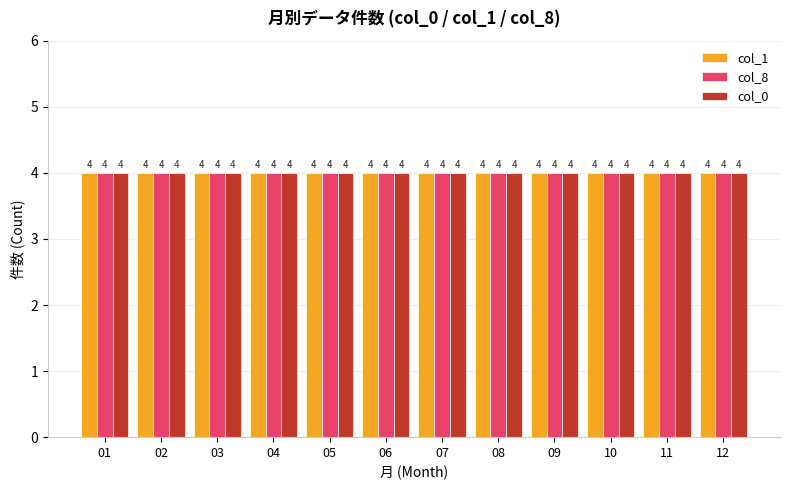

Which series has the widest spread of values?

col_1